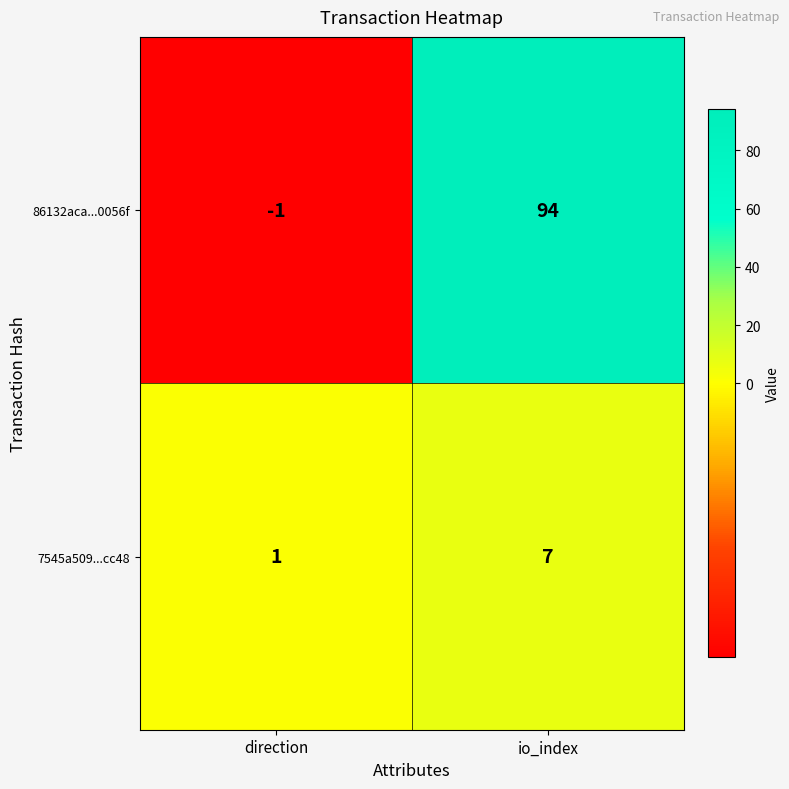

How many categories are shown in the chart?

2